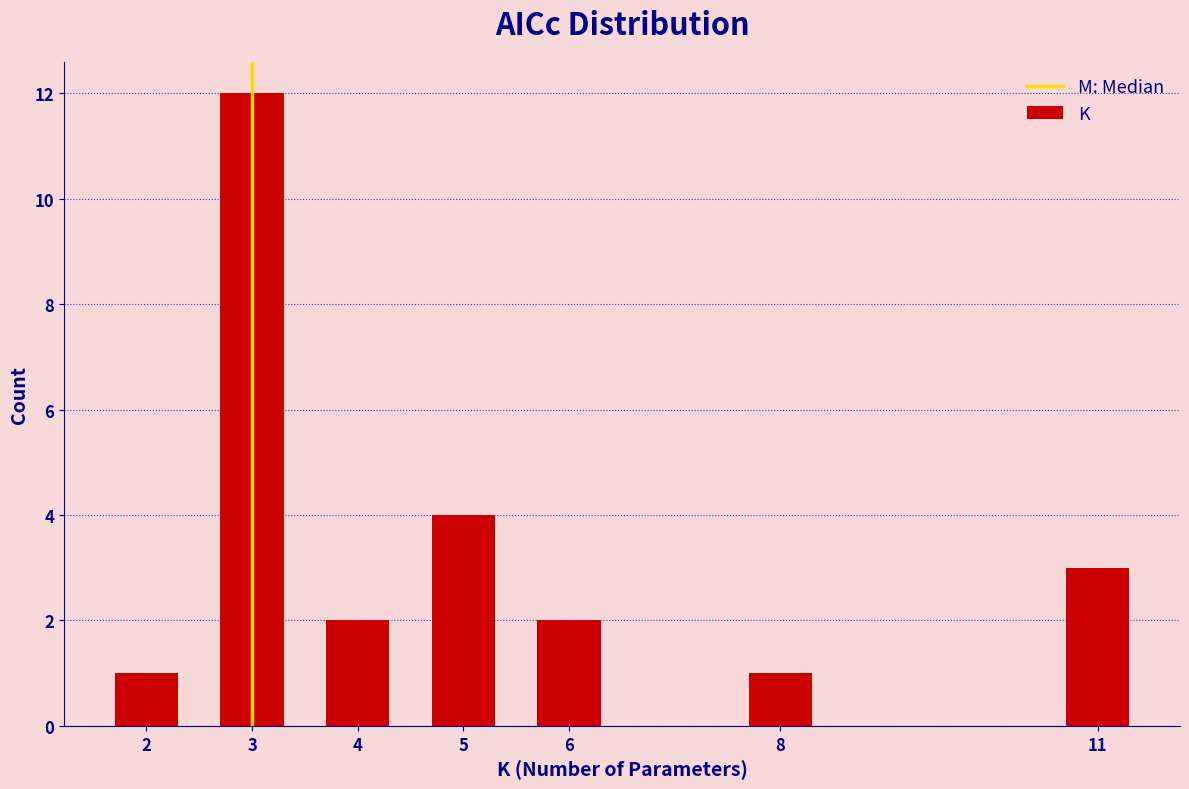

Reading right to left, transcribe all the data shown in this chart.

3	1	2	4	2	12	1